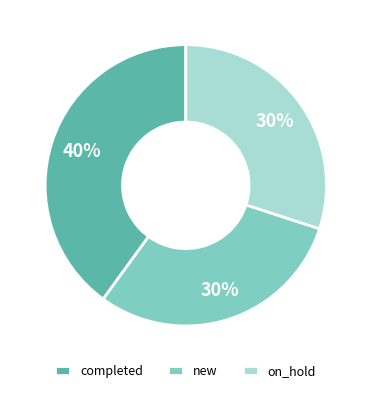

To the nearest percent, what is the average slice percentage?

33%